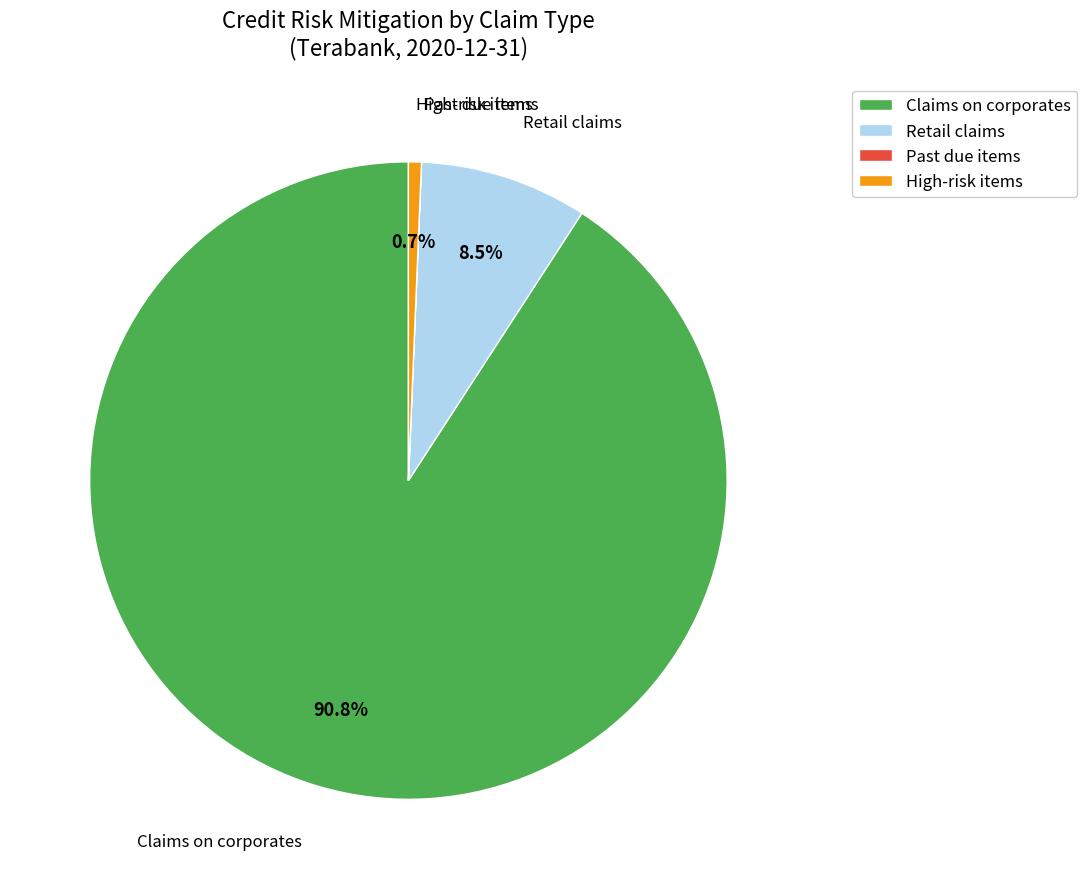

Which category has the biggest portion of the pie?

Claims on corporates